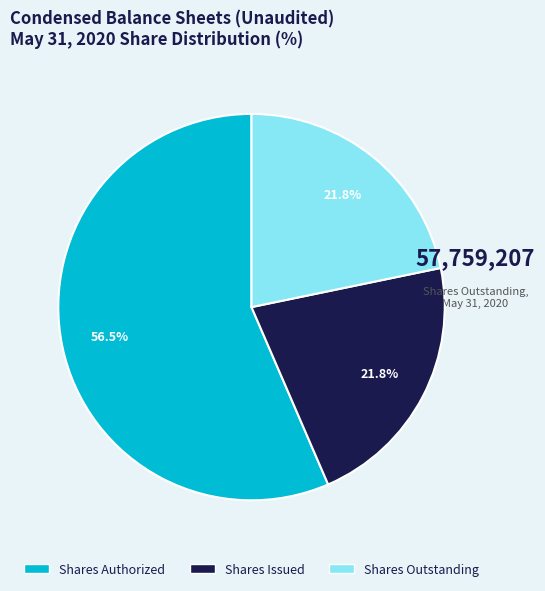

Do Shares Outstanding and Shares Issued together represent more than half of the pie?

No